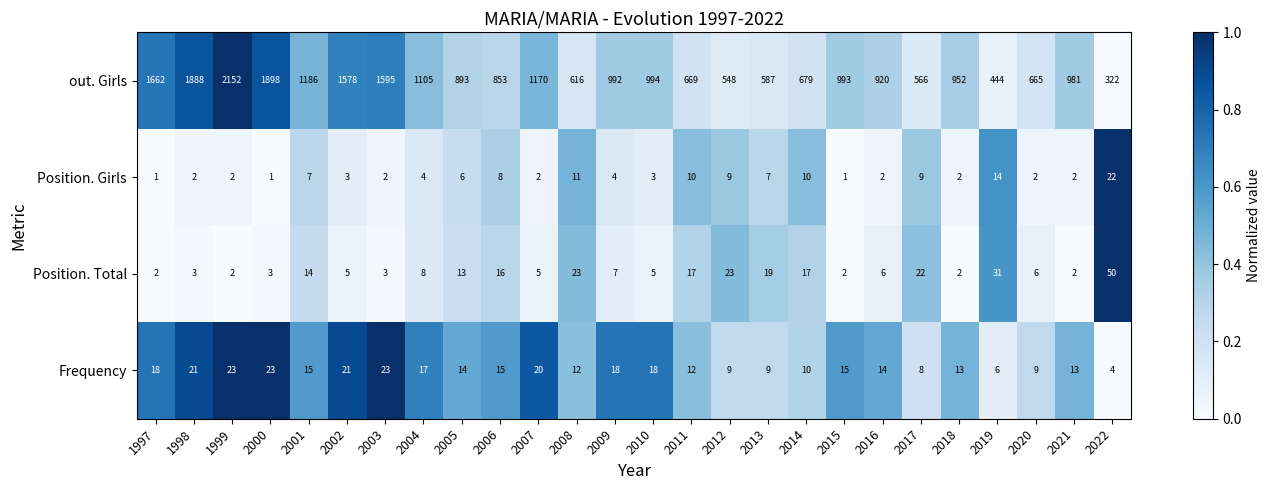

What is the greatest value displayed?

2152